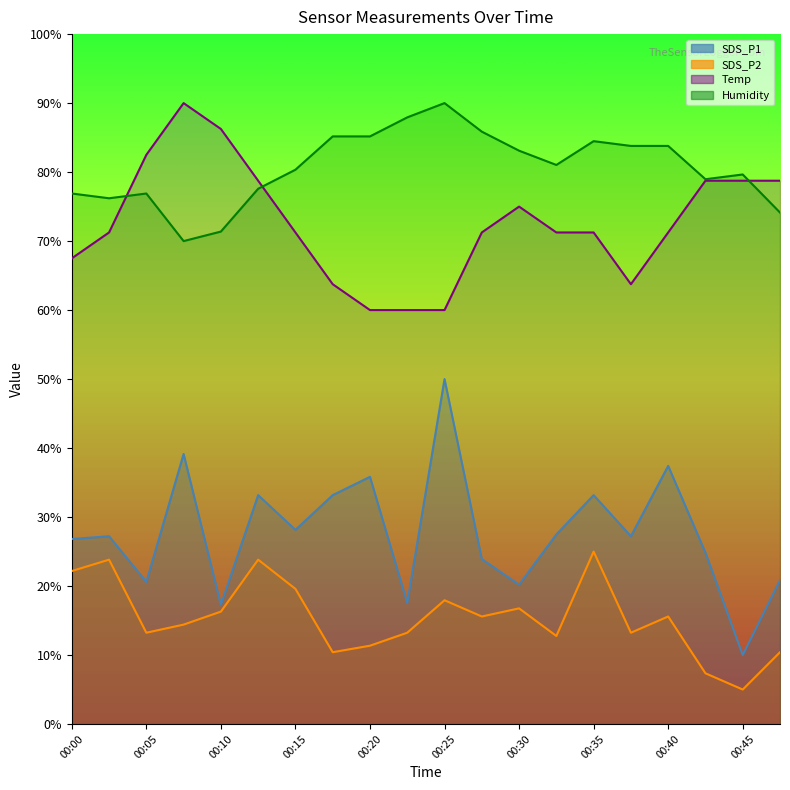

List the labels in order of SDS_P1 value, smallest first.

00:45, 00:10, 00:23, 00:30, 00:05, 00:47, 00:28, 00:42, 00:00, 00:03, 00:37, 00:32, 00:15, 00:13, 00:18, 00:35, 00:20, 00:40, 00:08, 00:25